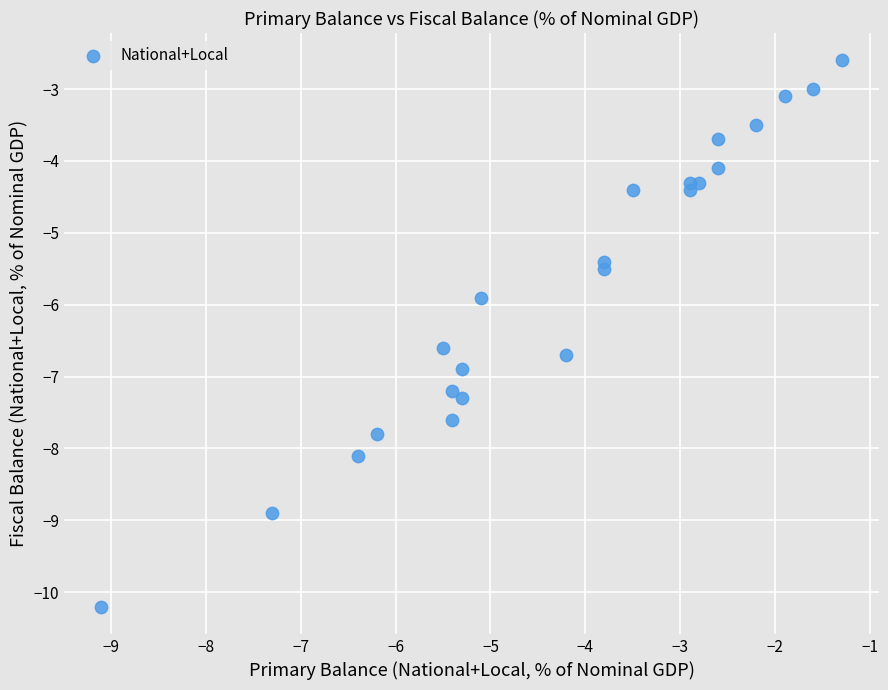

What Y value in the scatter plot is closest to -6?

-5.9